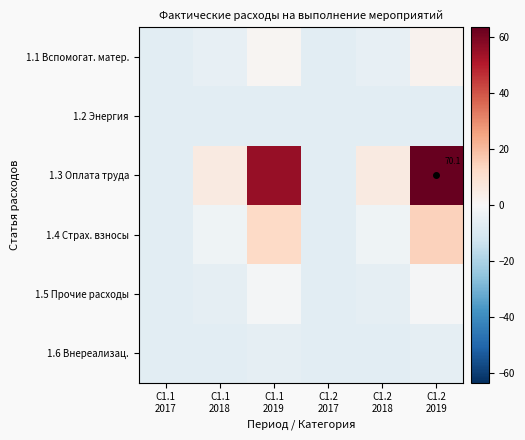

What is the highest value of the 1.3 Оплата труда series?

63.4